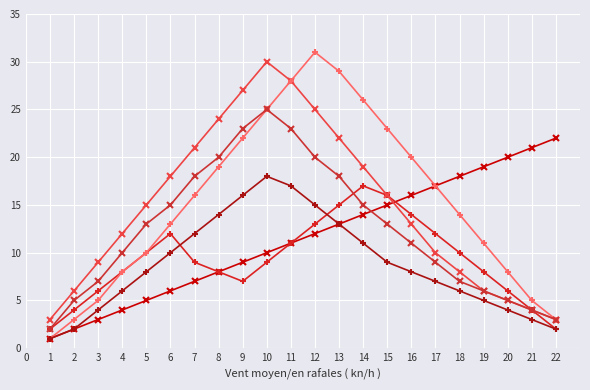

Which label corresponds to the largest value in the chart?

12